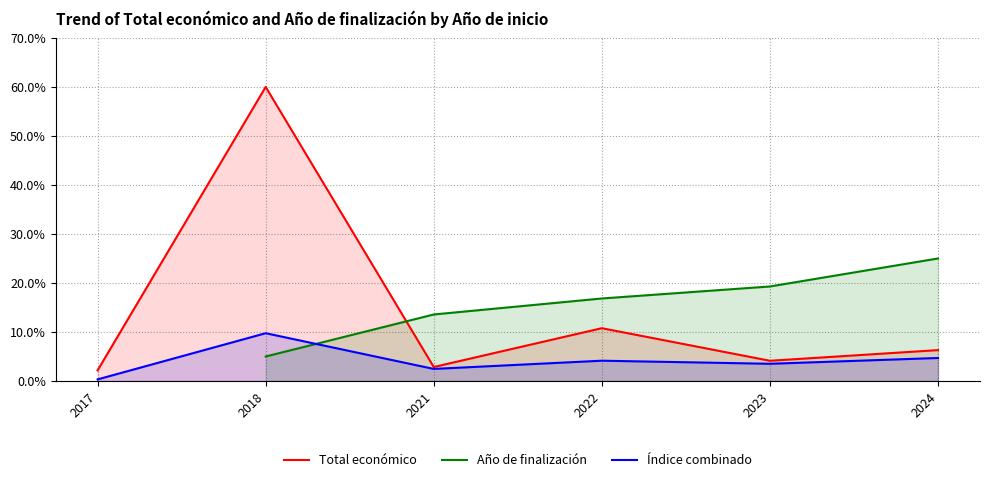

At which label is Total económico closest to 31?

2022